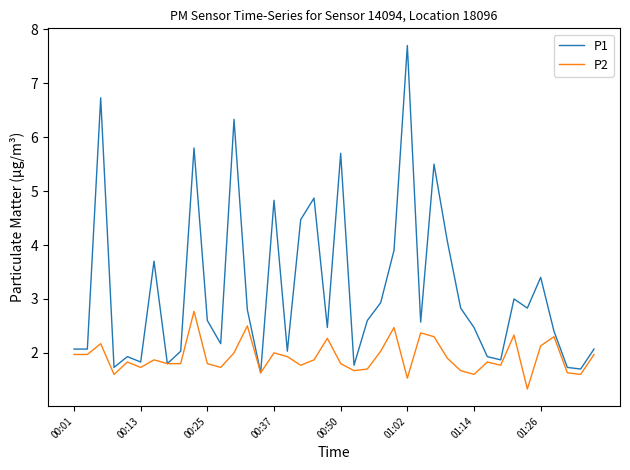

Which series has the widest spread of values?

P1